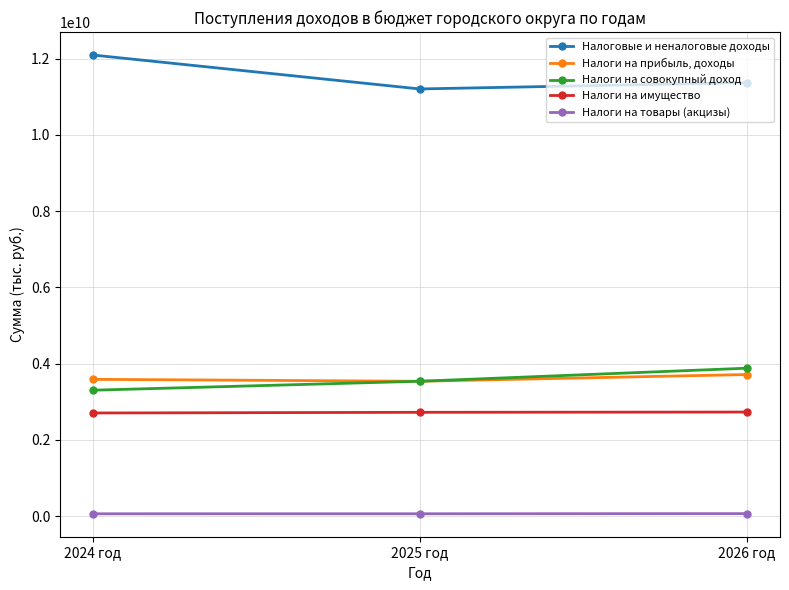

What is the maximum value for Налоги на совокупный доход?

3880058000